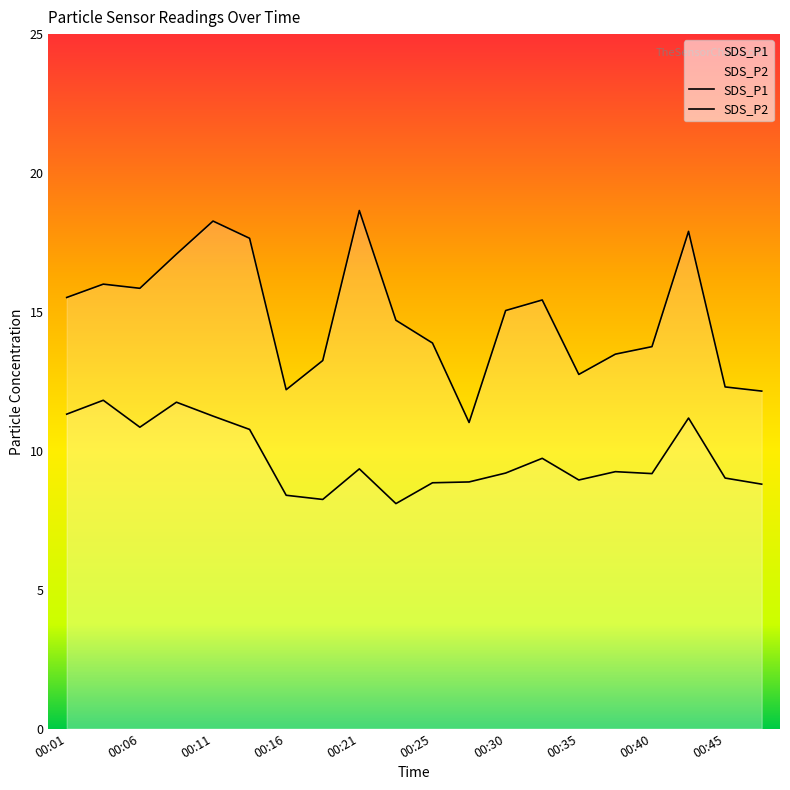

True or false: SDS_P2 and SDS_P1 cross at least once.

False